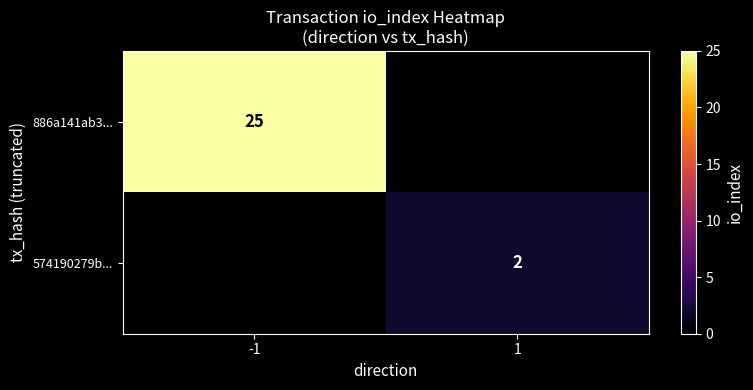

Is the value of 886a141ab3... at -1 greater than the value of 574190279b... at 1?

Yes